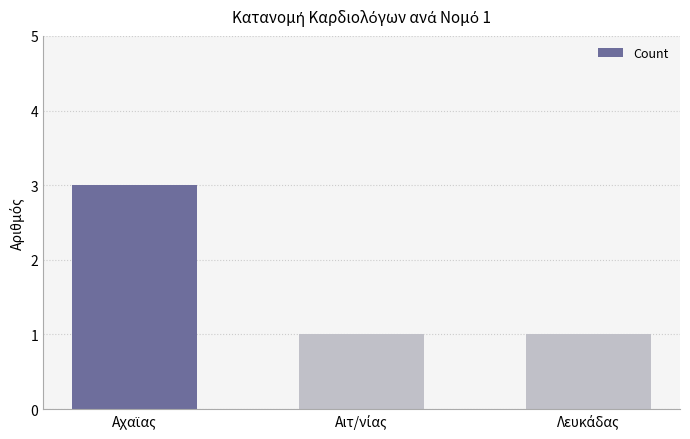

What is the greatest value displayed?

3